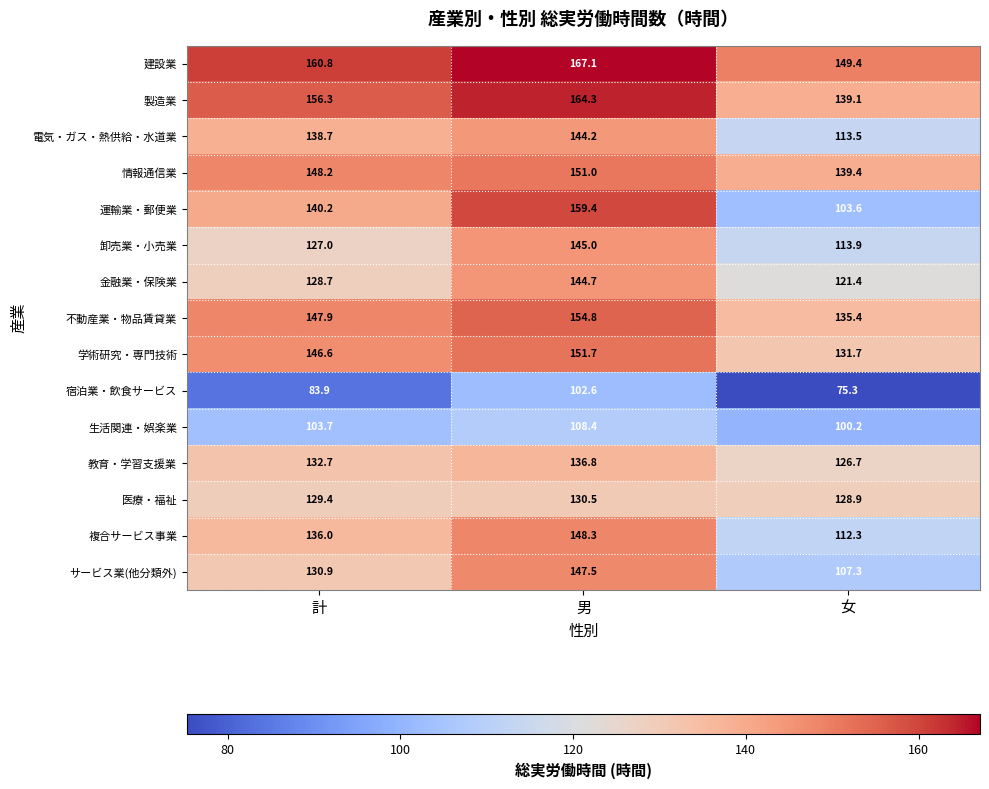

The value of 卸売業・小売業 at 男 is 97.1. True or false?

False